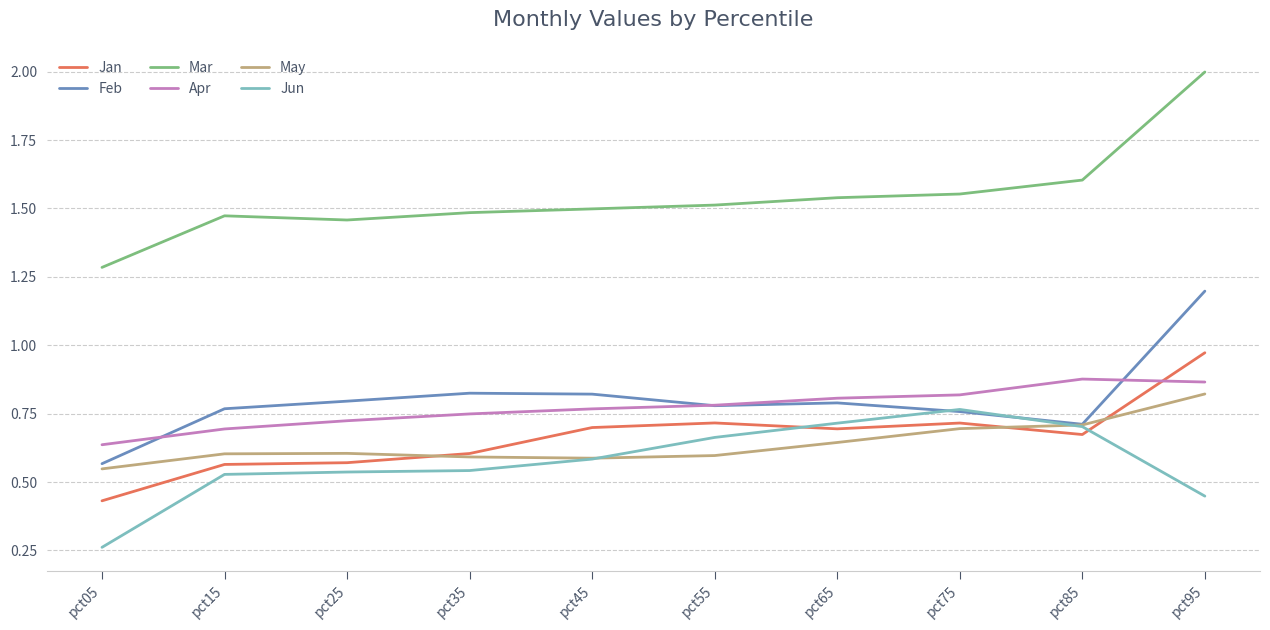

What is the sum of all Jan values?

6.6